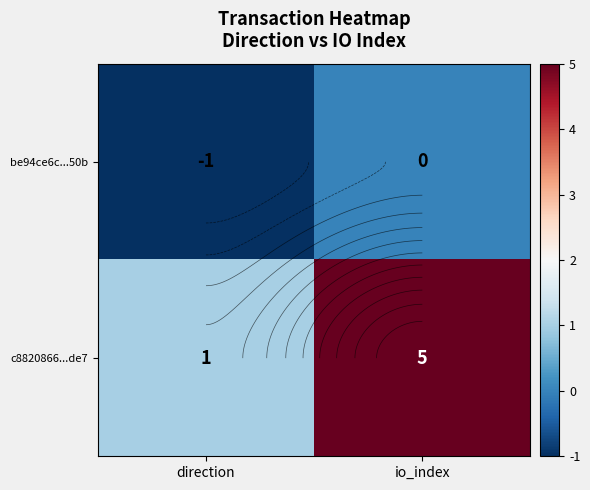

At which label does be94ce6c...50b reach its peak?

io_index